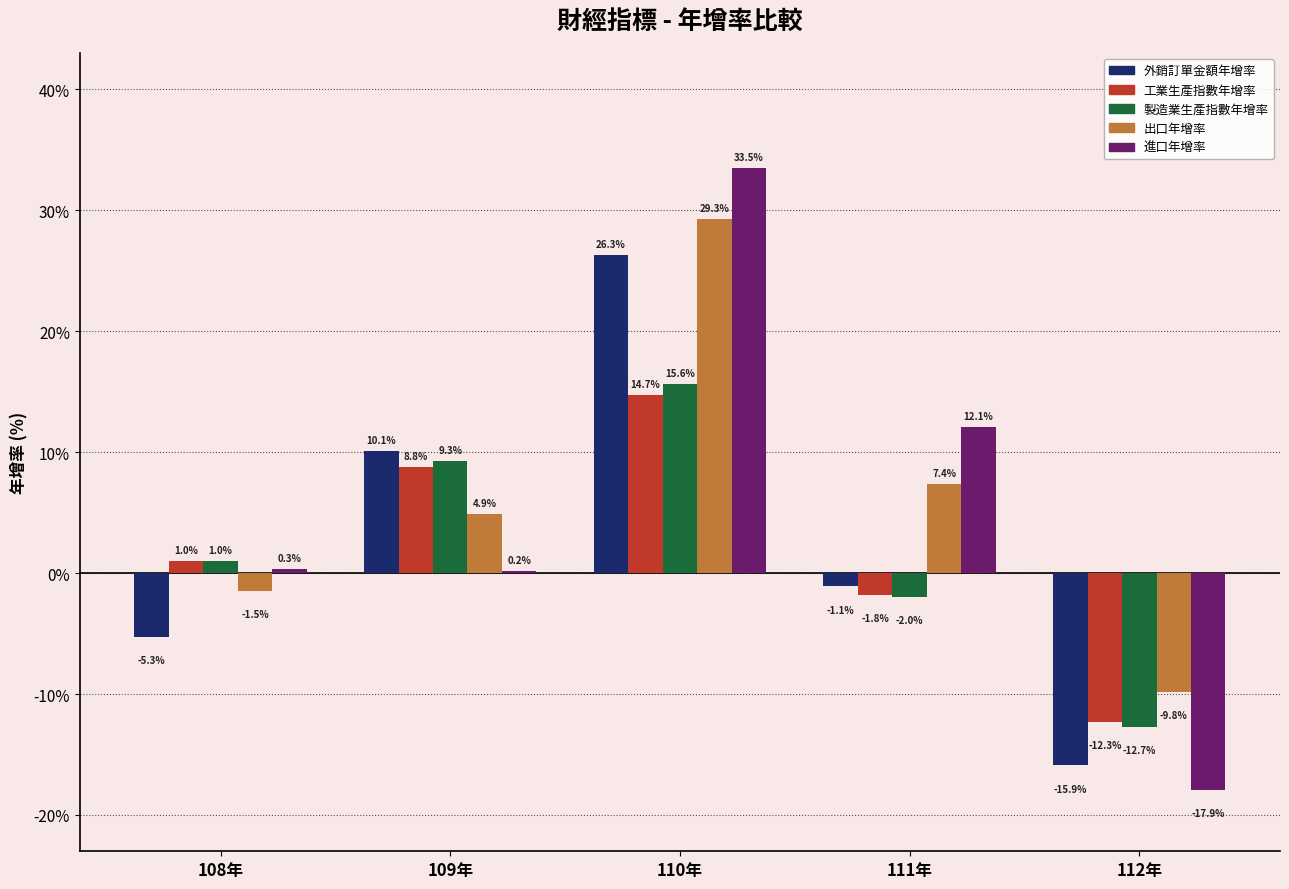

Which series has the largest total across all categories?

出口年增率